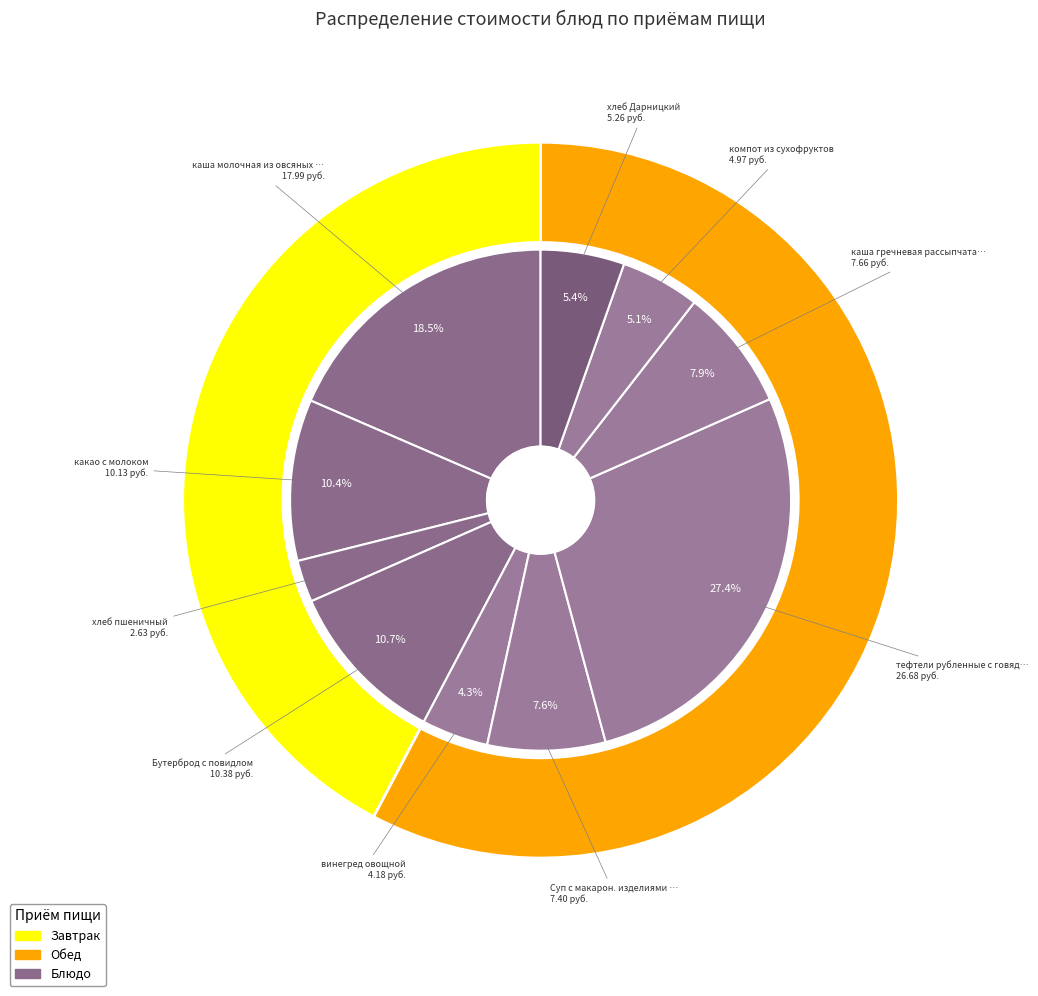

To the nearest percent, what is the combined percentage of хлеб пшеничный and каша молочная из овсяных хлопьев?

21%